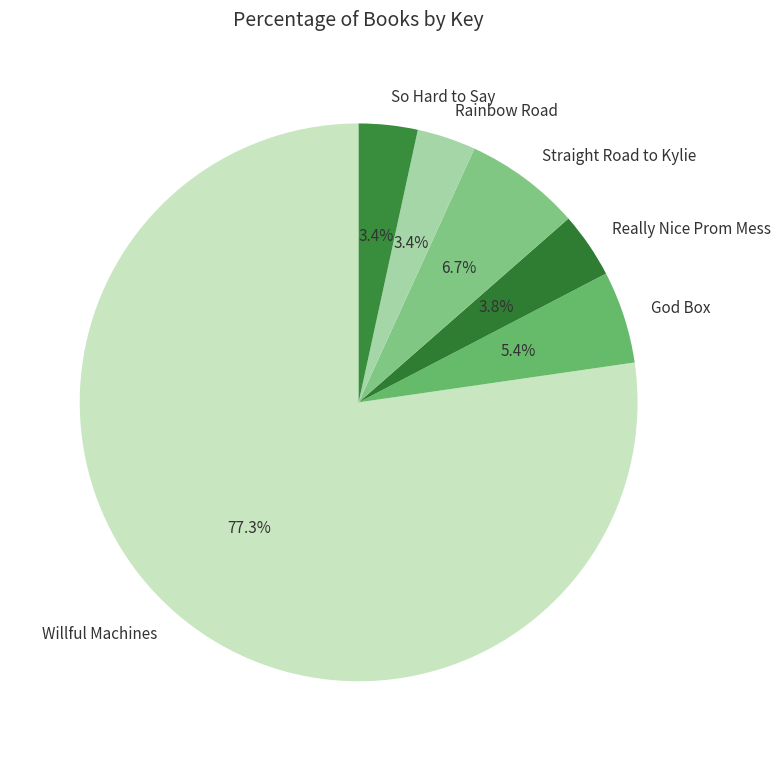

Which slice is the largest?

Willful Machines